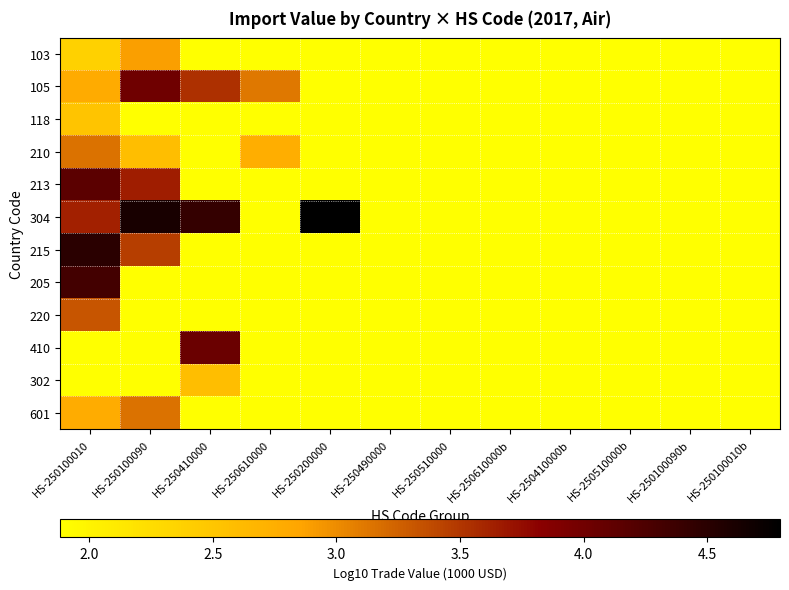

At how many categories does at least one series exceed 2?

5